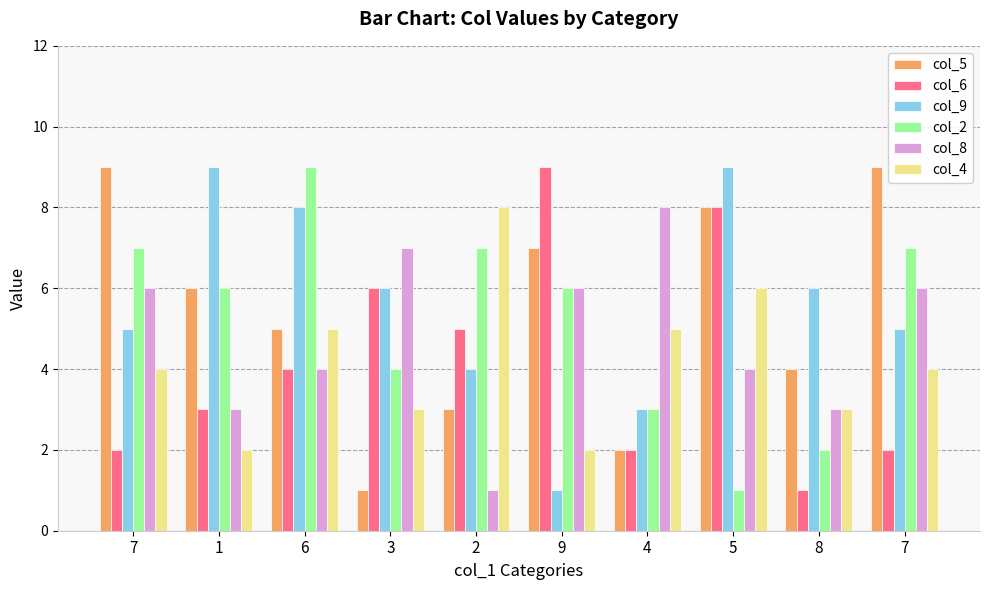

Which series changed the most between 2 and 4?

col_8